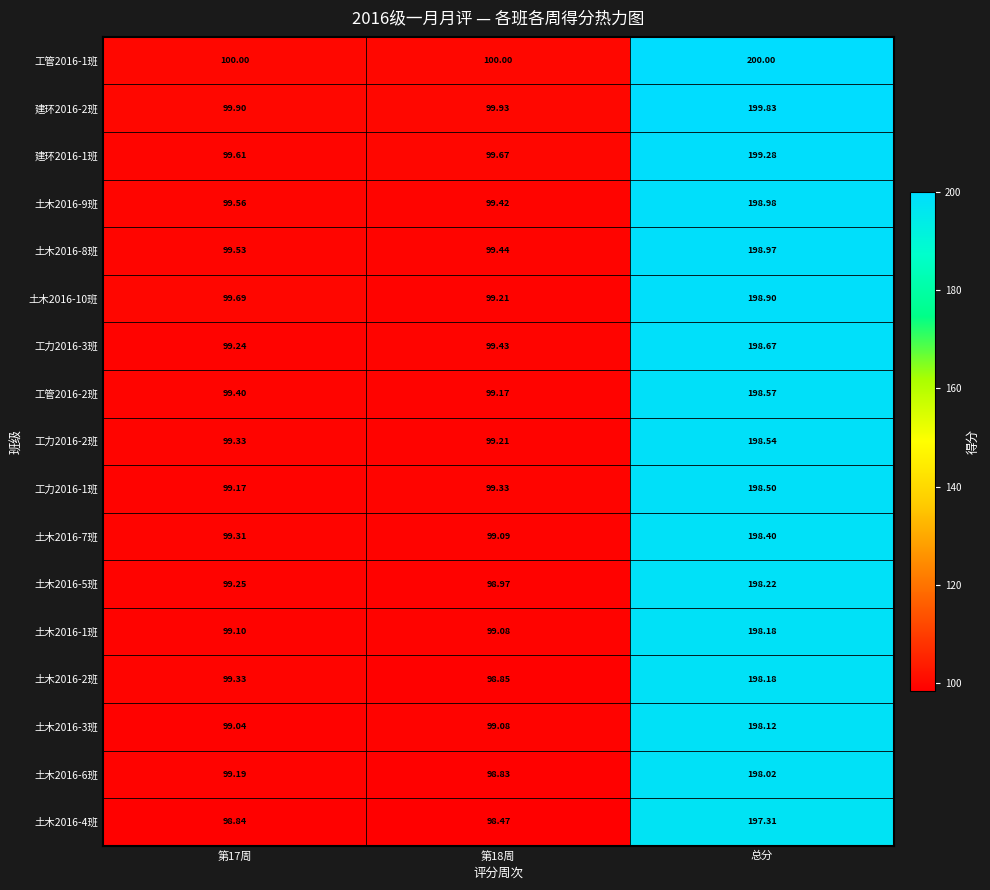

Is the value of 土木2016-2班 at 第18周 greater than the value of 土木2016-7班 at 第18周?

No